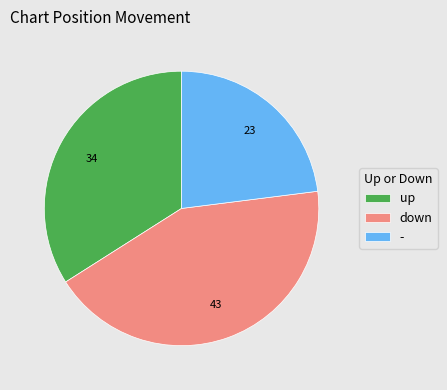

Which slice is the smallest?

-